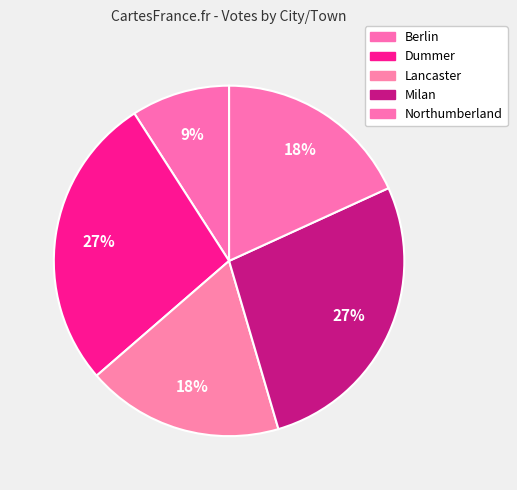

How many segments does this pie chart have?

5